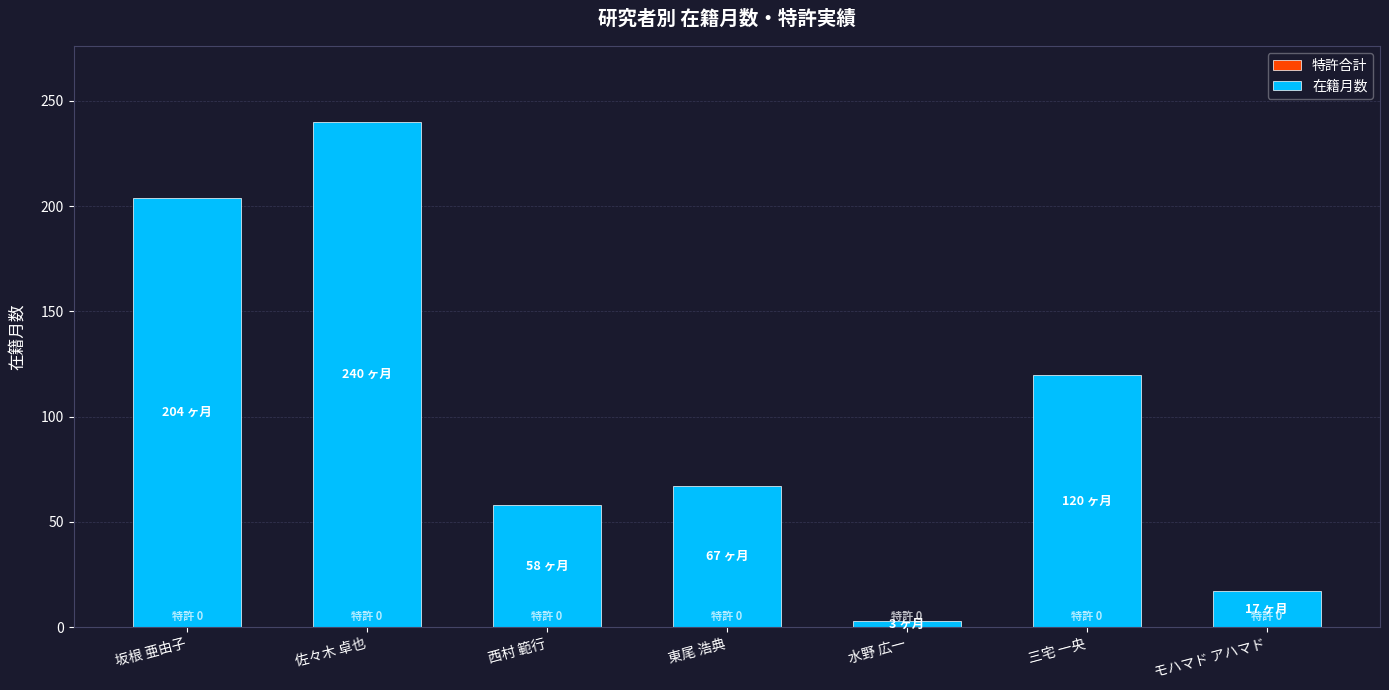

What is the maximum value shown in the chart?

240